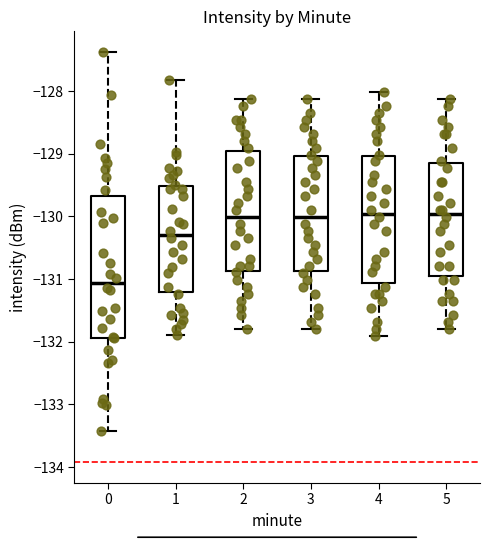

Reading left to right, read every box against the y-axis: the position of its median line, the range the box covers, and the ends of its whiskers. The values are not printed on the chart, so give them approximately, as read against the axis.

0: median -131.1, box -131.9 to -129.7, whiskers -133.4 to -127.4
1: median -130.3, box -131.2 to -129.5, whiskers -131.9 to -127.8
2: median -130.0, box -130.9 to -129.0, whiskers -131.8 to -128.1
3: median -130.0, box -130.9 to -129.0, whiskers -131.8 to -128.1
4: median -130.0, box -131.1 to -129.0, whiskers -131.9 to -128.0
5: median -130.0, box -131.0 to -129.2, whiskers -131.8 to -128.1